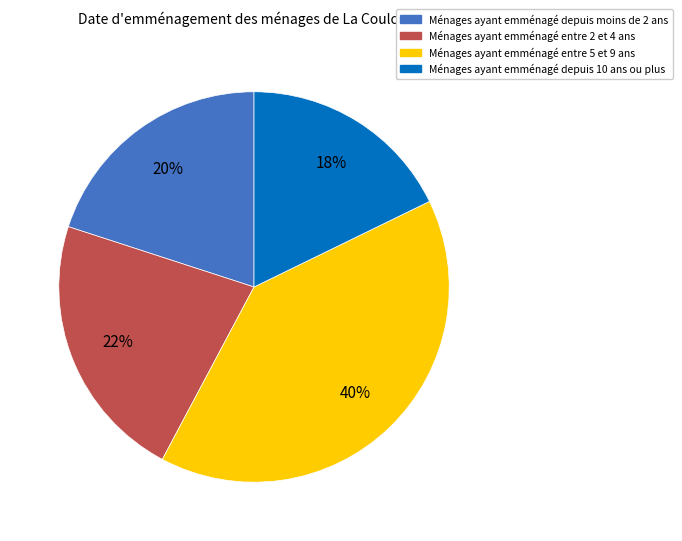

Rank the categories by value from highest to lowest.

Ménages ayant emménagé entre 5 et 9 ans, Ménages ayant emménagé entre 2 et 4 ans, Ménages ayant emménagé depuis moins de 2 ans, Ménages ayant emménagé depuis 10 ans ou plus